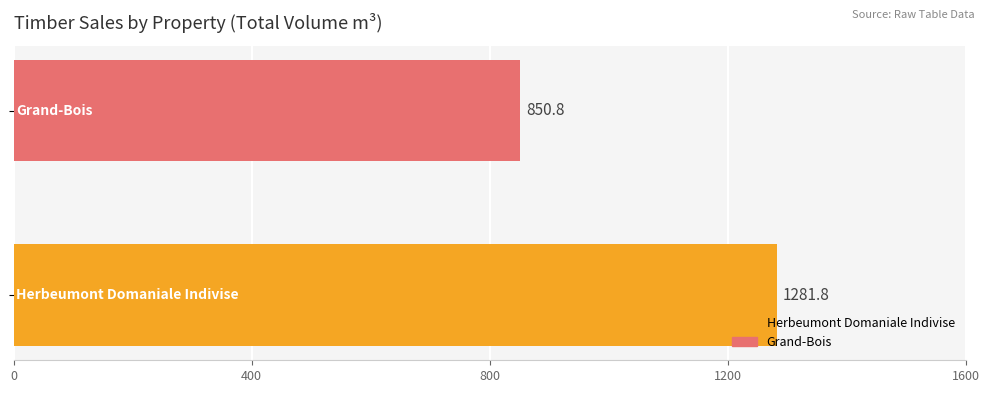

What is the minimum value shown in the chart?

850.8